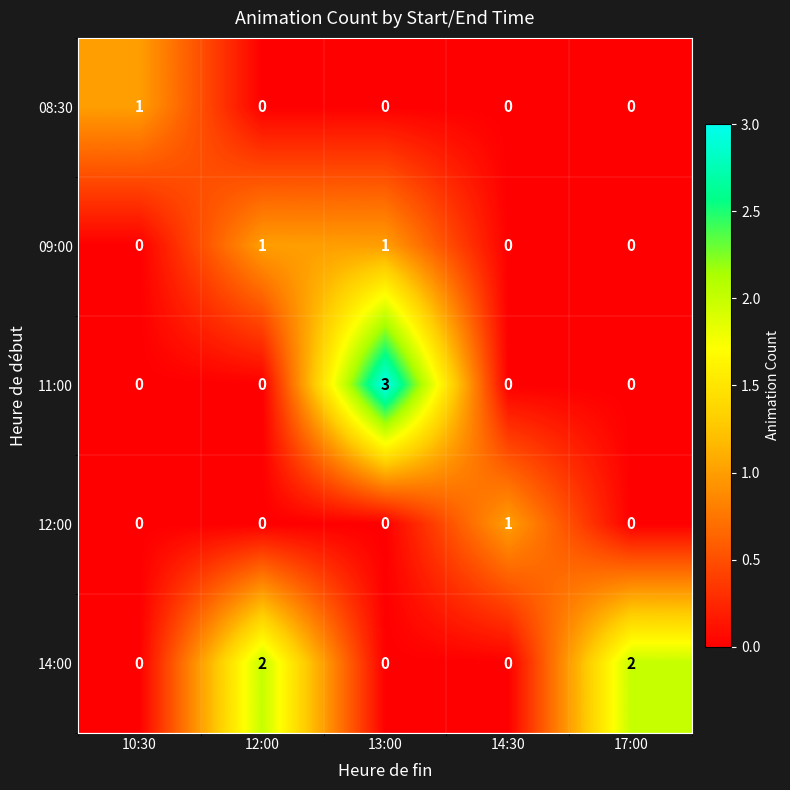

At which category is the sum across all series the highest?

13:00